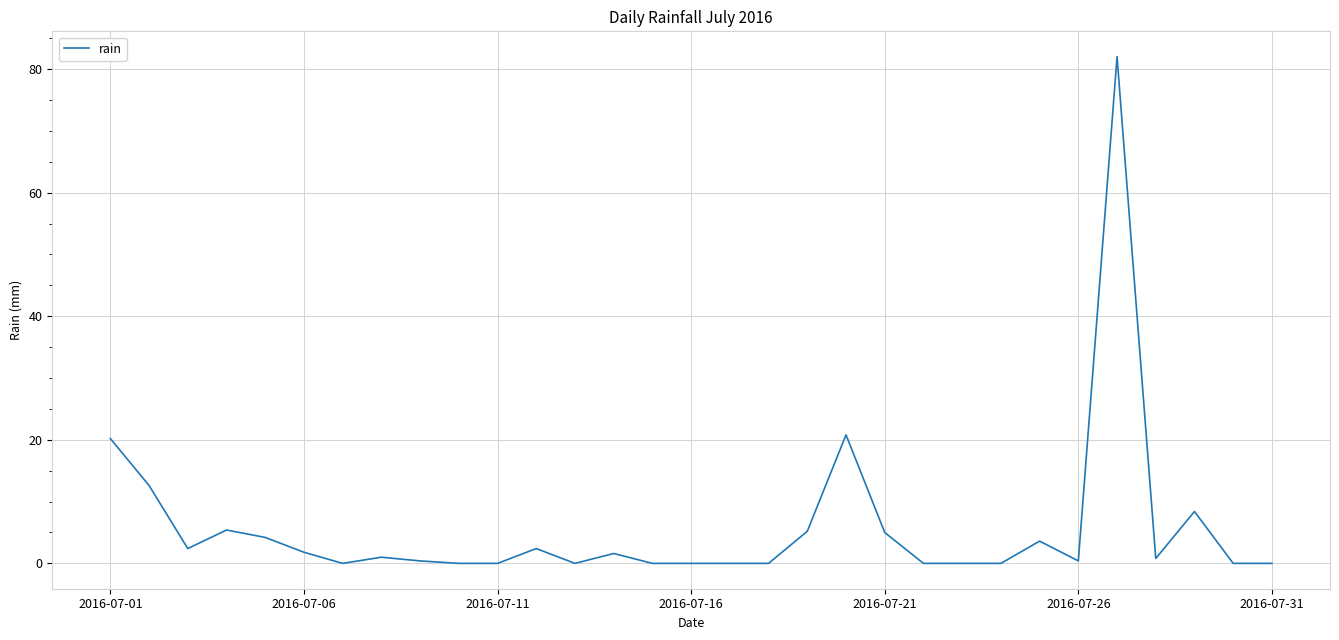

What is the maximum value shown in the chart?

82.0